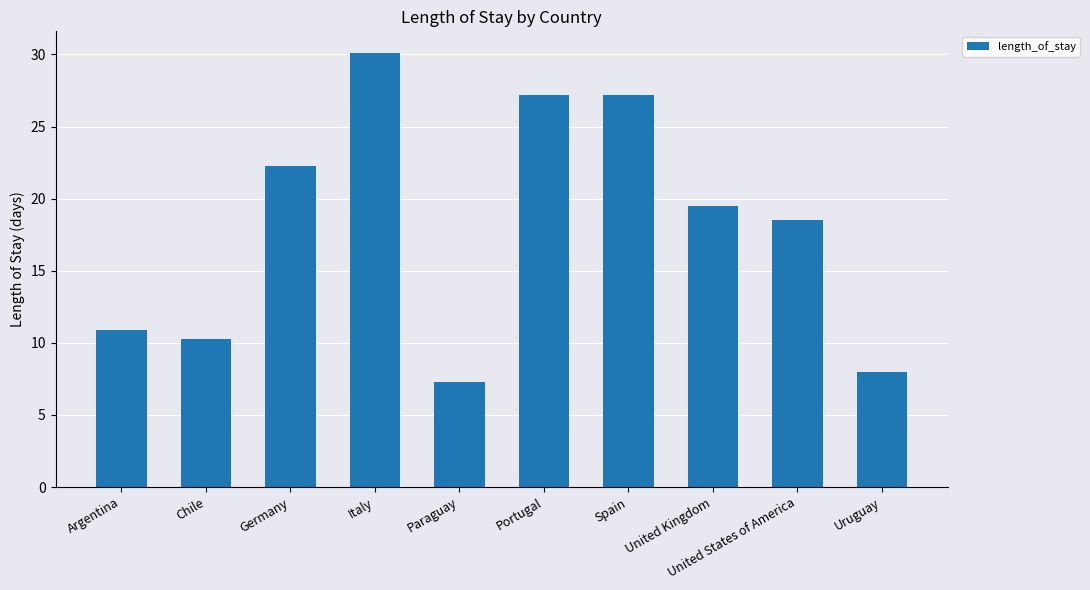

The value at Paraguay is 10.1. True or false?

False